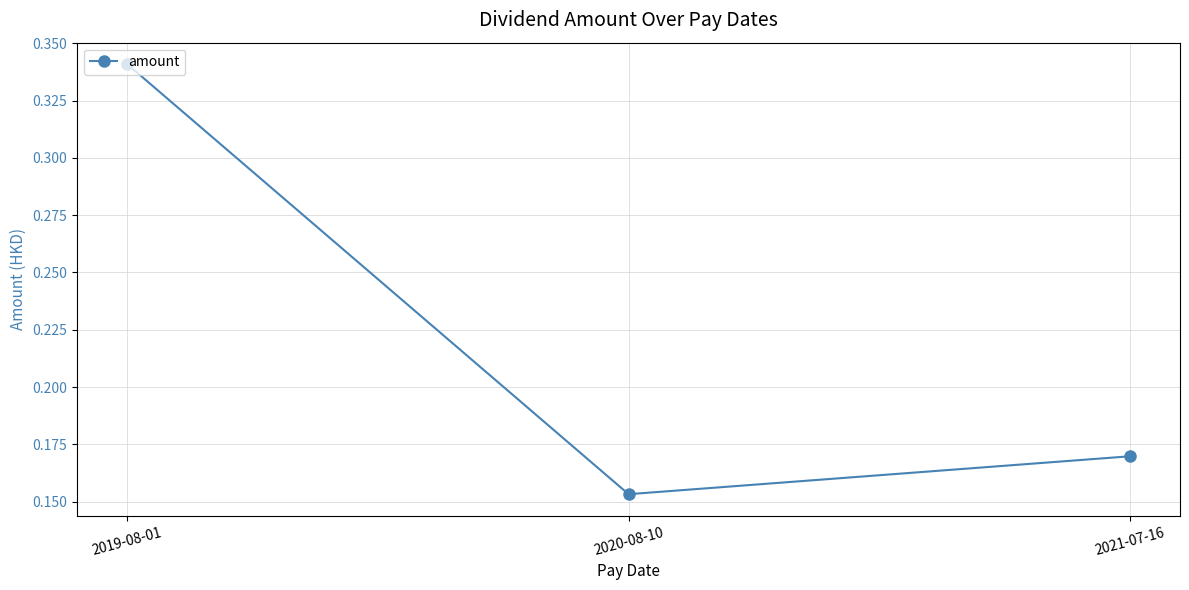

What is the sum of the values at 2020-08-10 and 2019-08-01?

0.5